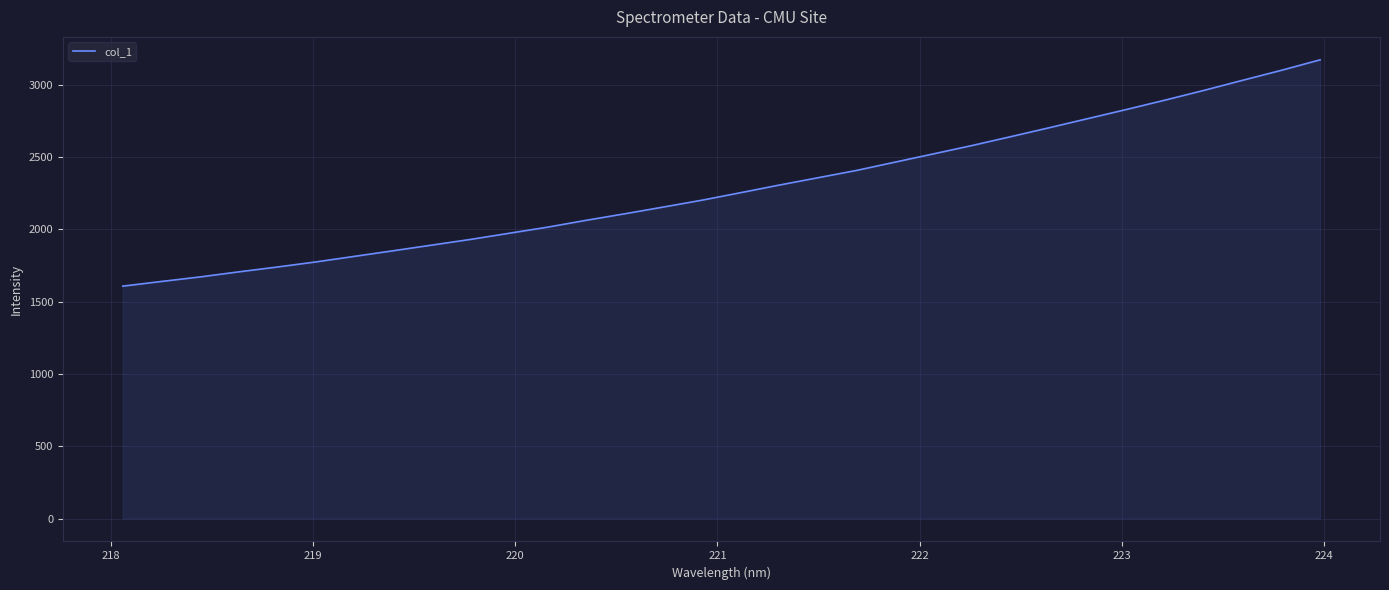

What is the difference between the maximum and minimum values?

1565.3